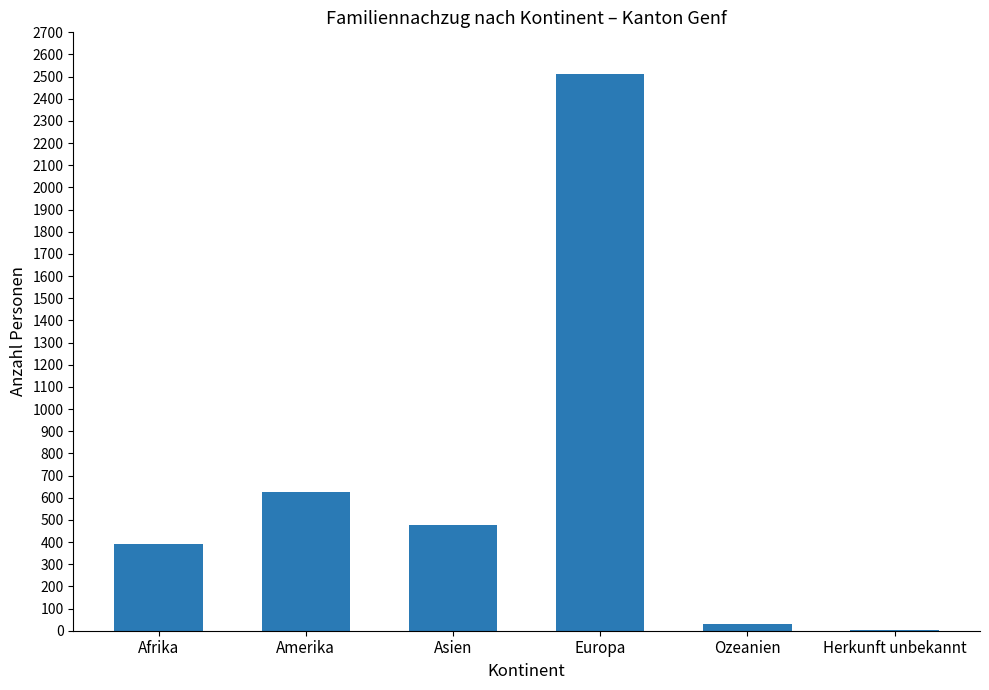

What is the difference between the values at Afrika and Herkunft unbekannt?

390